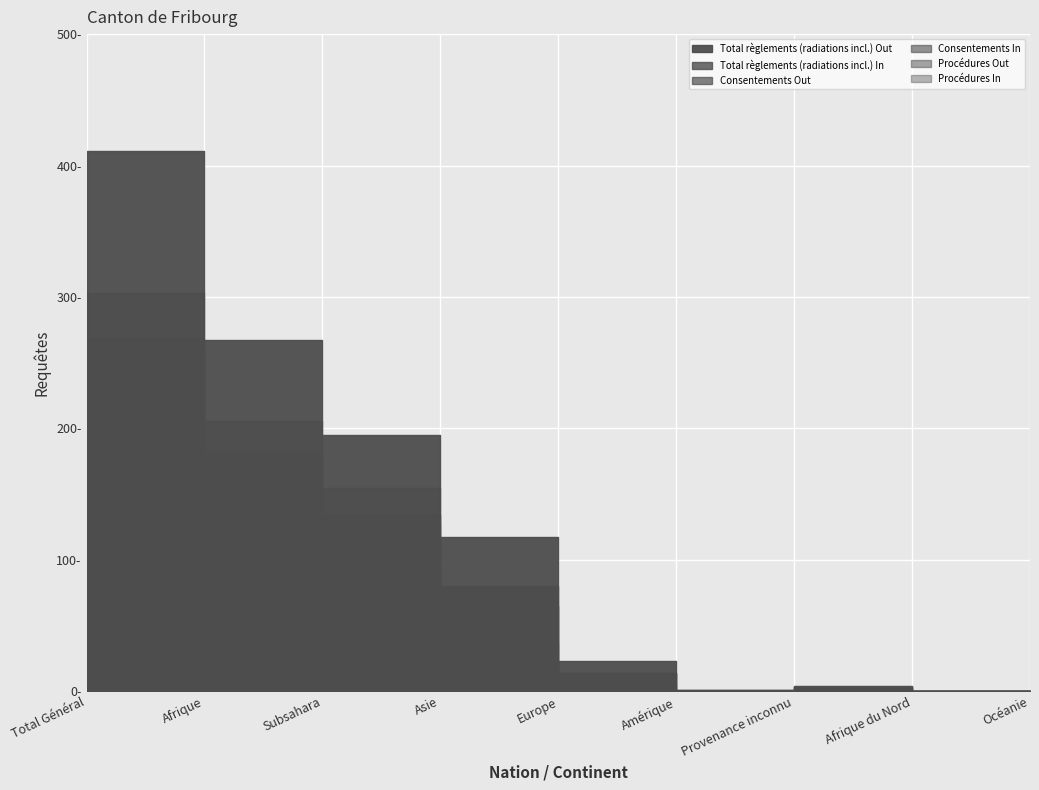

What is the difference between the maximum and second lowest values in the Consentements Out series?

303